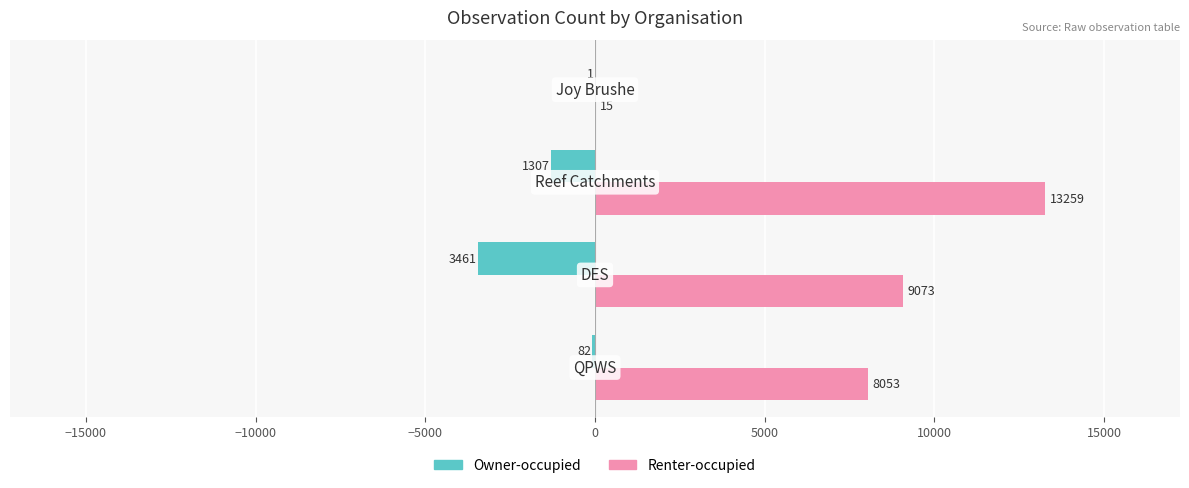

Which series has the largest total across all categories?

Renter-occupied